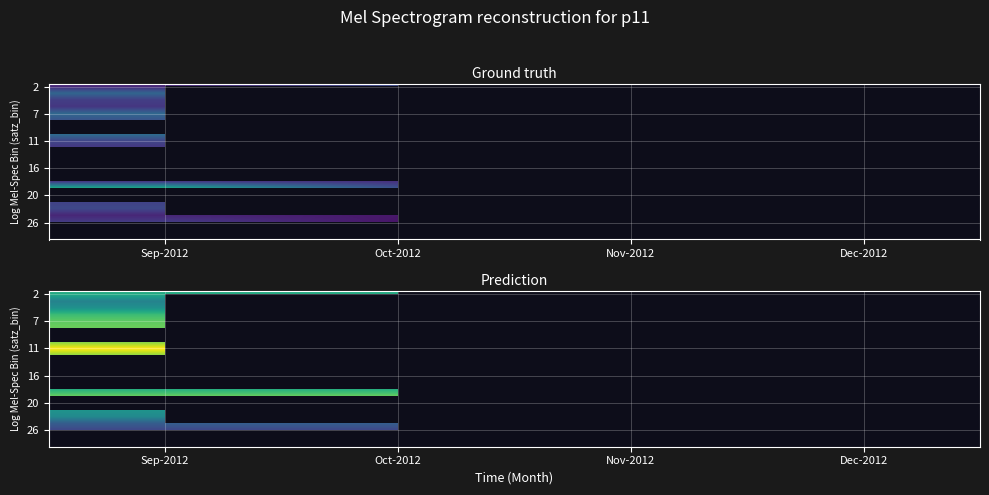

Count the number of data series in this chart.

23